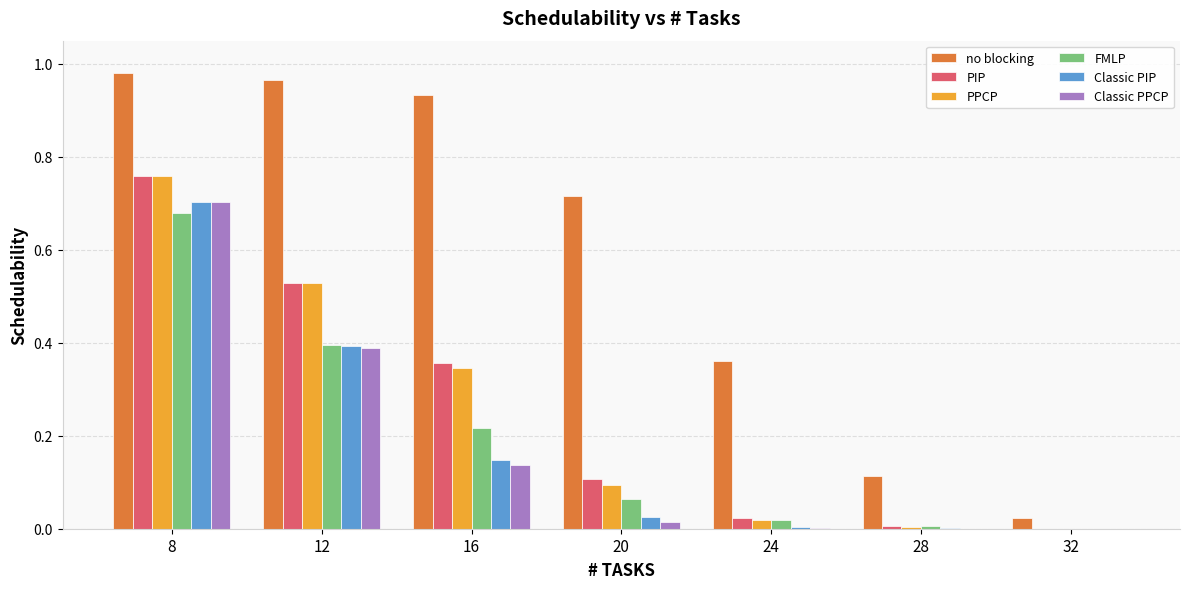

True or false: FMLP has a value of 0.6 at 12.

False